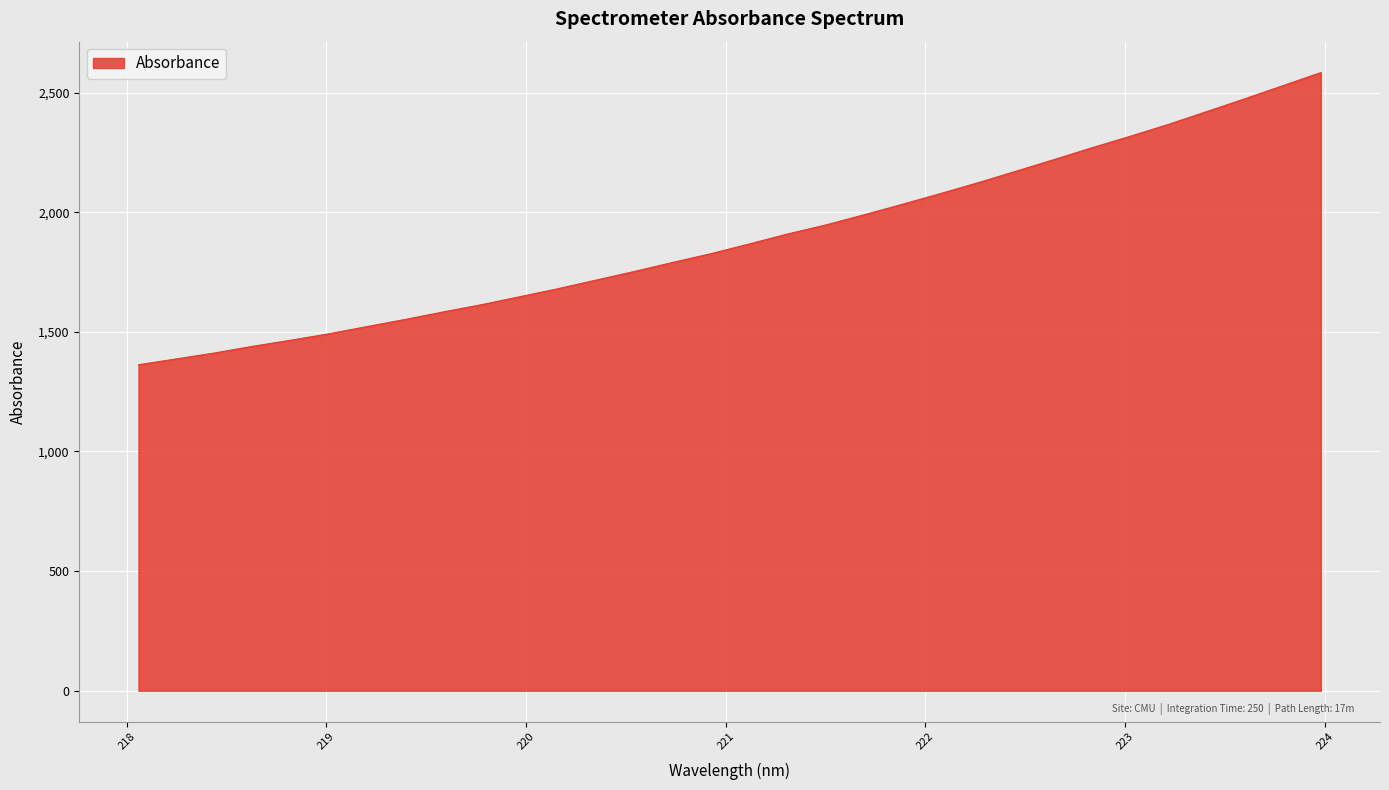

Does the chart have visible grid lines?

Yes